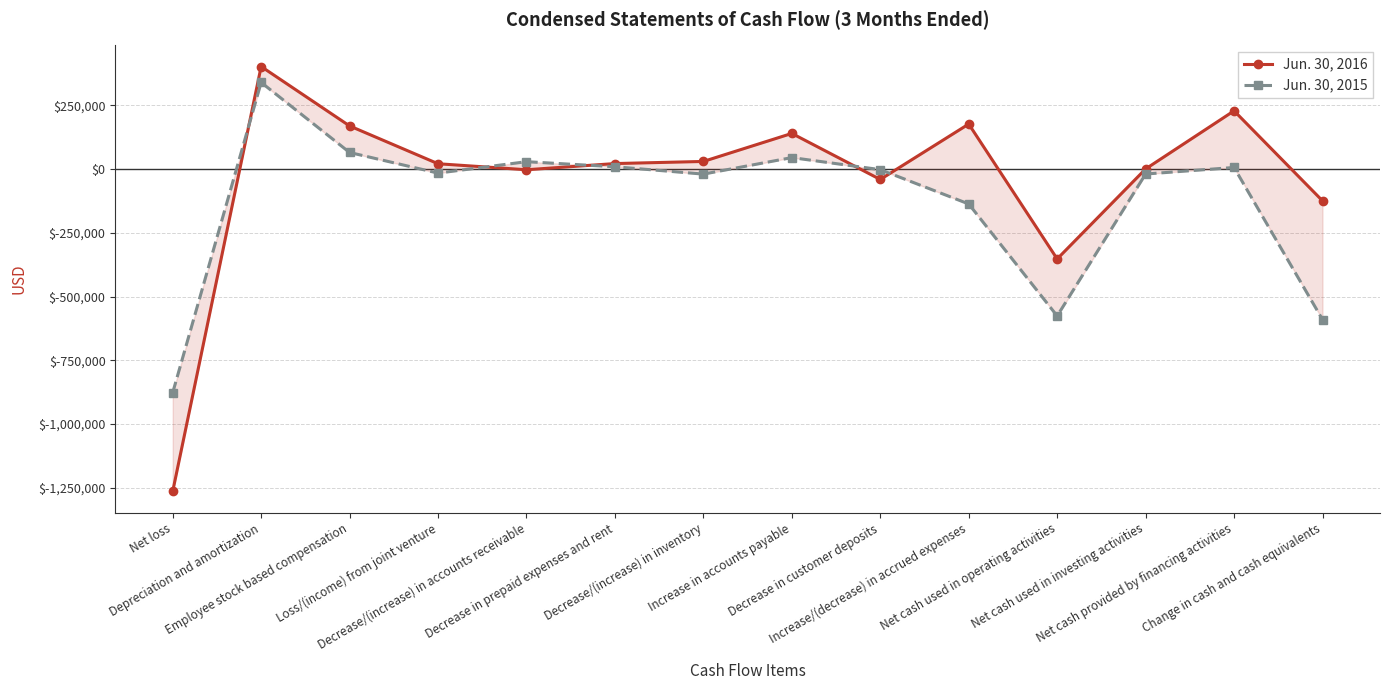

After their last crossing, which series has the higher values: Jun. 30, 2015 or Jun. 30, 2016?

Jun. 30, 2016